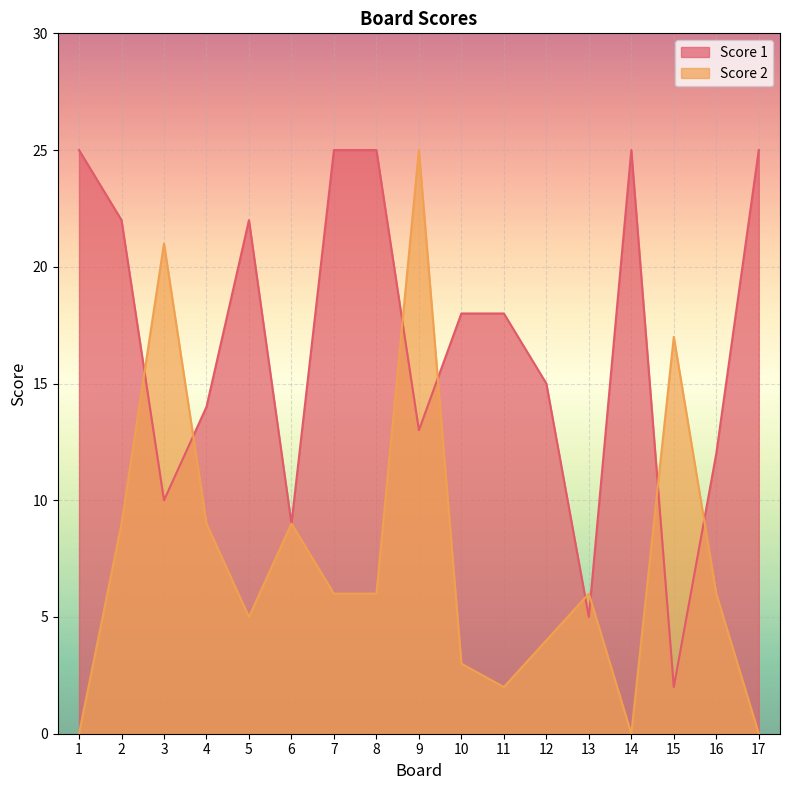

Is it true that Score 2 equals 7 at 5?

False